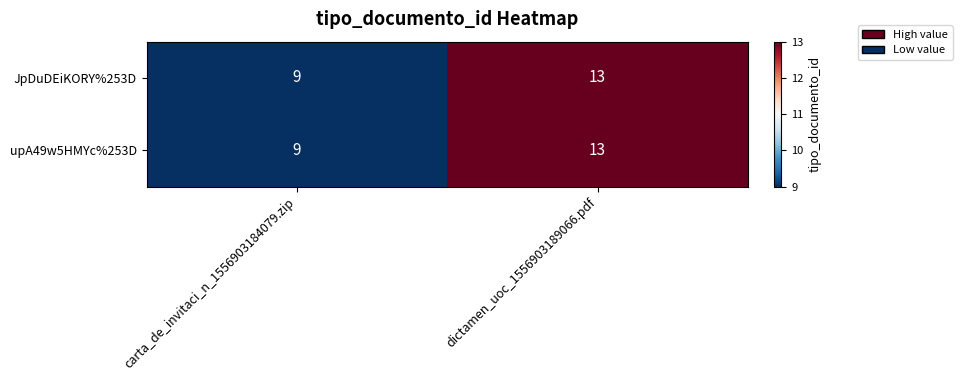

Which label corresponds to the smallest value in the chart?

carta_de_invitaci_n_1556903184079.zip